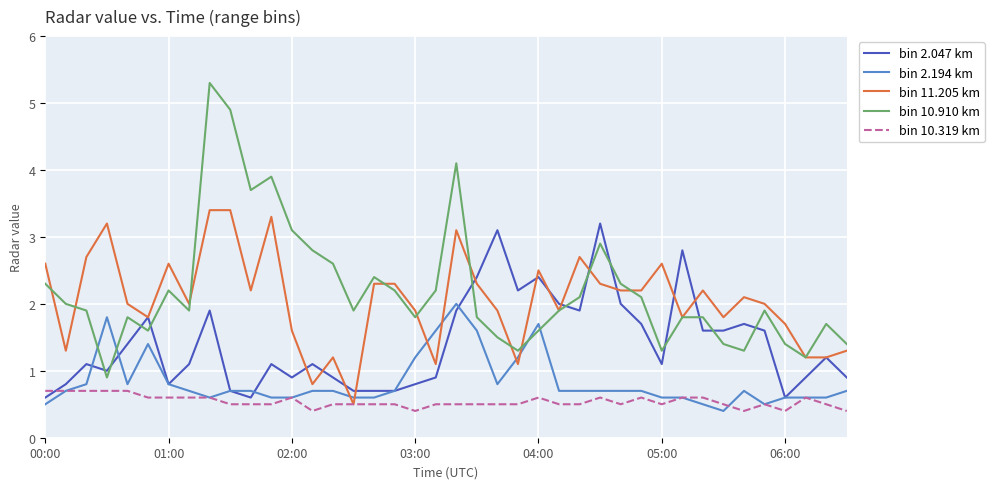

True or false: bin 11.205 km has more than 0 points higher than both neighbors.

True